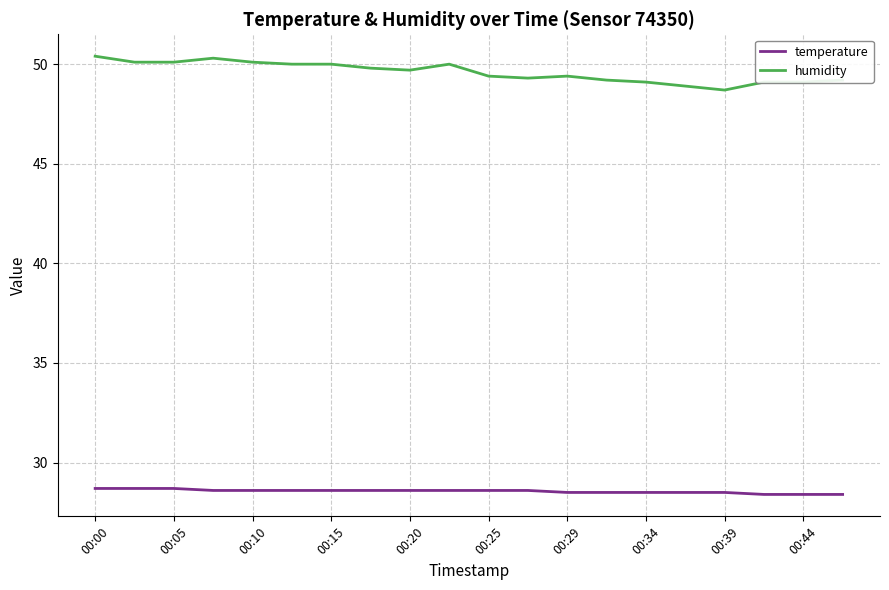

Which series has the widest spread of values?

humidity